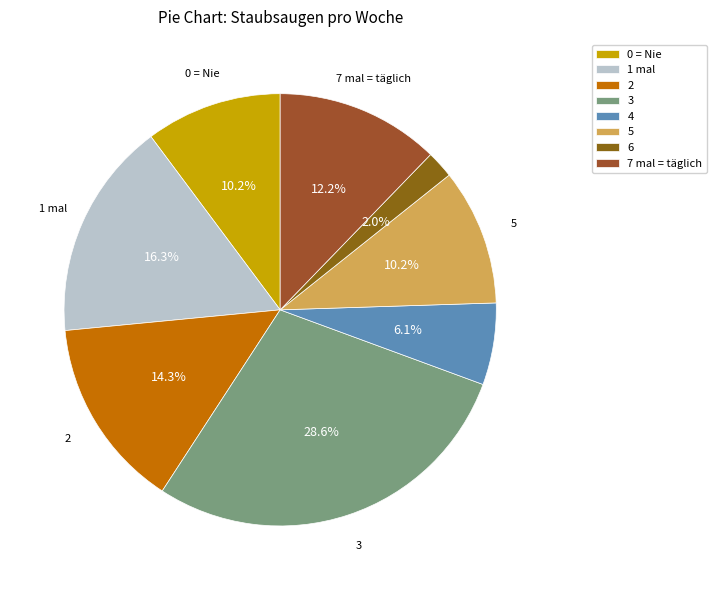

What is the change in value from 5 to 7 mal = täglich?

+1